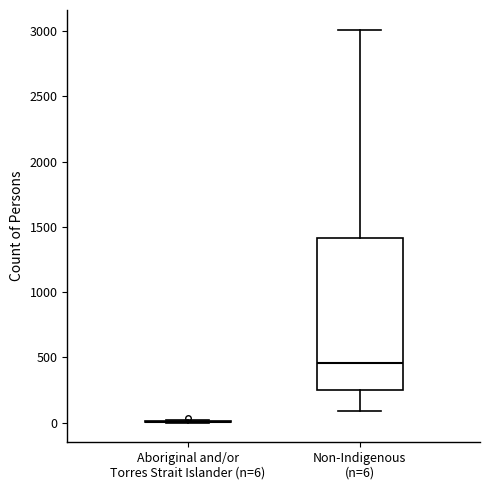

Where is the upper edge of the box for Non-Indigenous (n=6) on the y-axis? The values are not printed on the chart, so give them approximately, as read against the axis.

1400